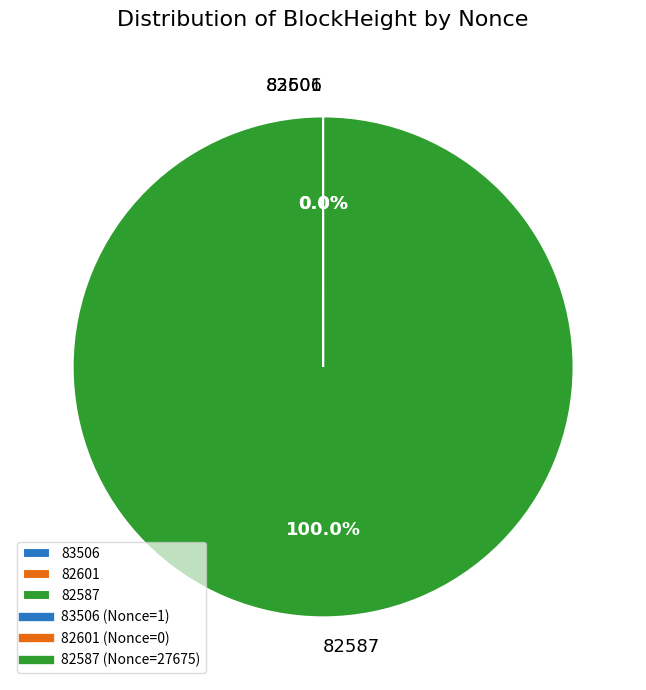

Which category has the biggest portion of the pie?

82587